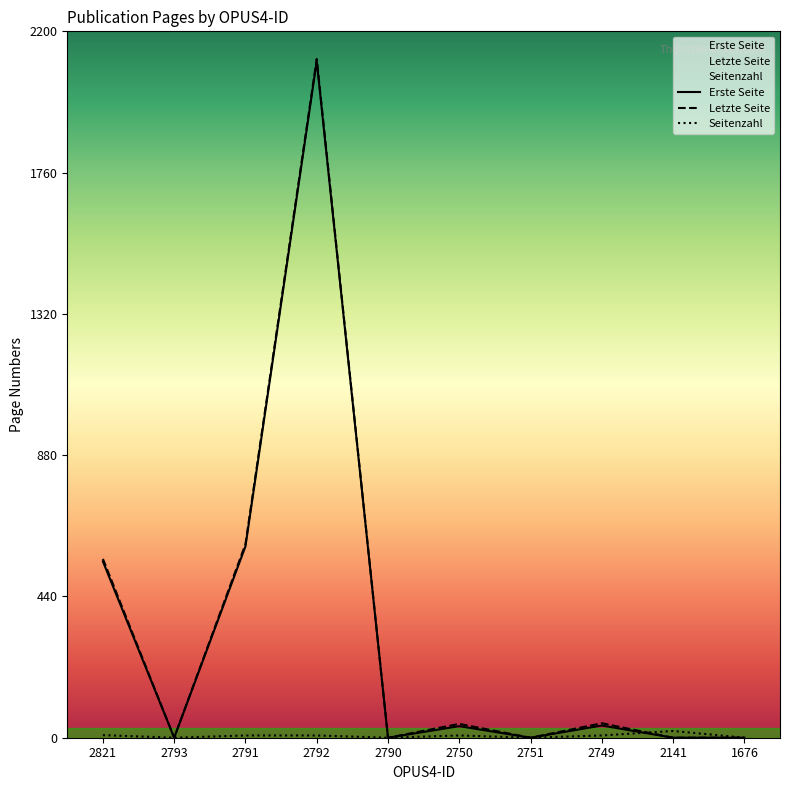

List the labels in order of Erste Seite value, largest first.

2792, 2791, 2821, 2749, 2750, 2793, 2790, 2751, 2141, 1676